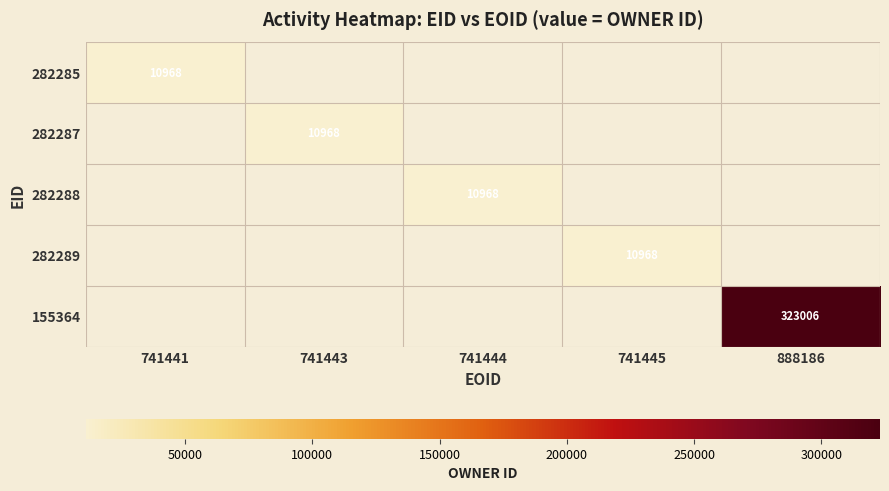

The value of 155364 at 888186 is 213110. True or false?

False